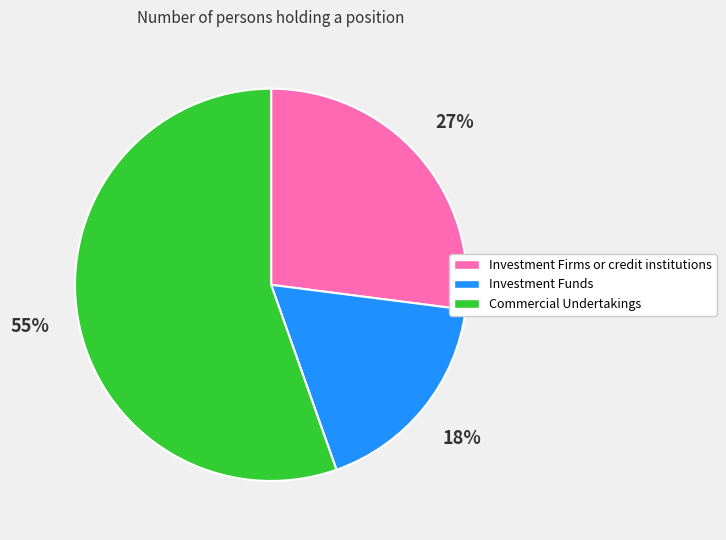

Rank the categories by value from lowest to highest.

Investment Funds, Investment Firms or credit institutions, Commercial Undertakings